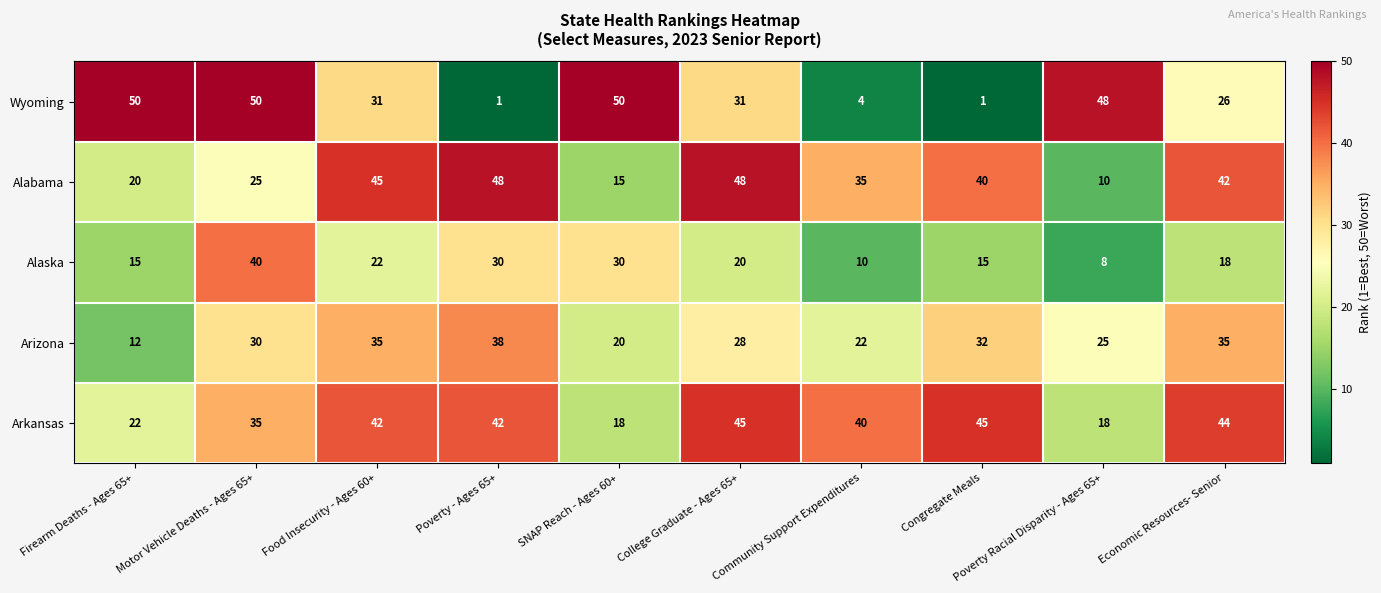

Where is Arizona nearest to the value 25?

Poverty Racial Disparity - Ages 65+